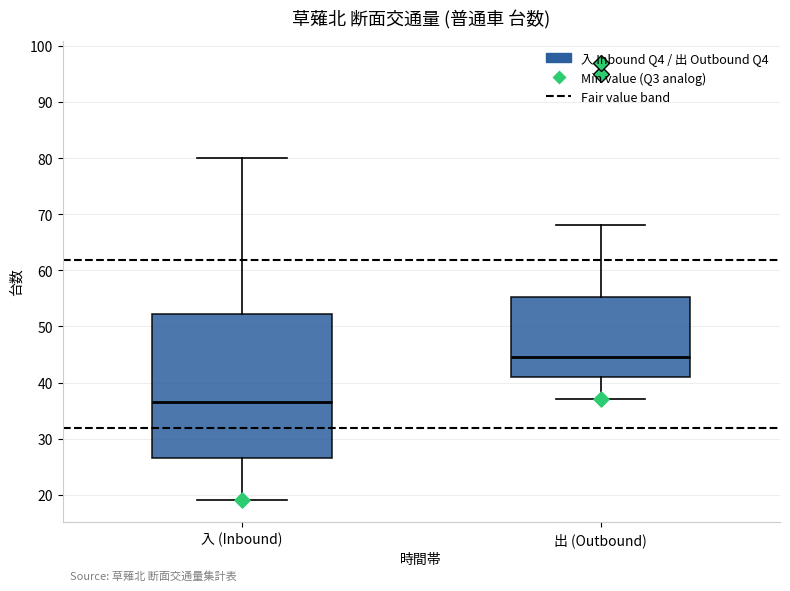

Which box's median line is the lowest?

入 (Inbound)